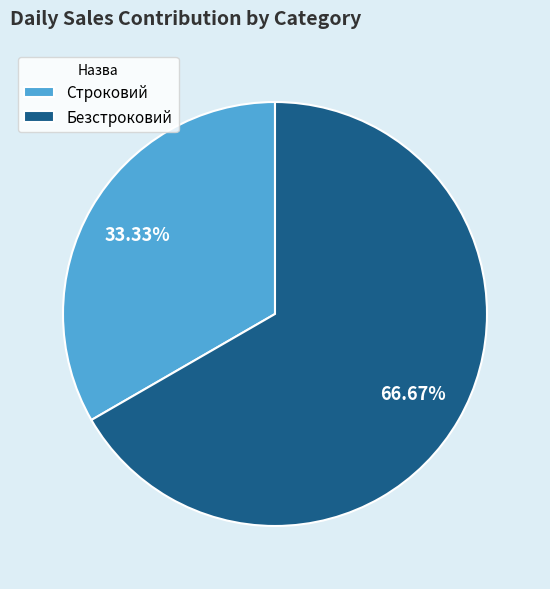

To the nearest percent, what percentage of the pie is Строковий?

33%